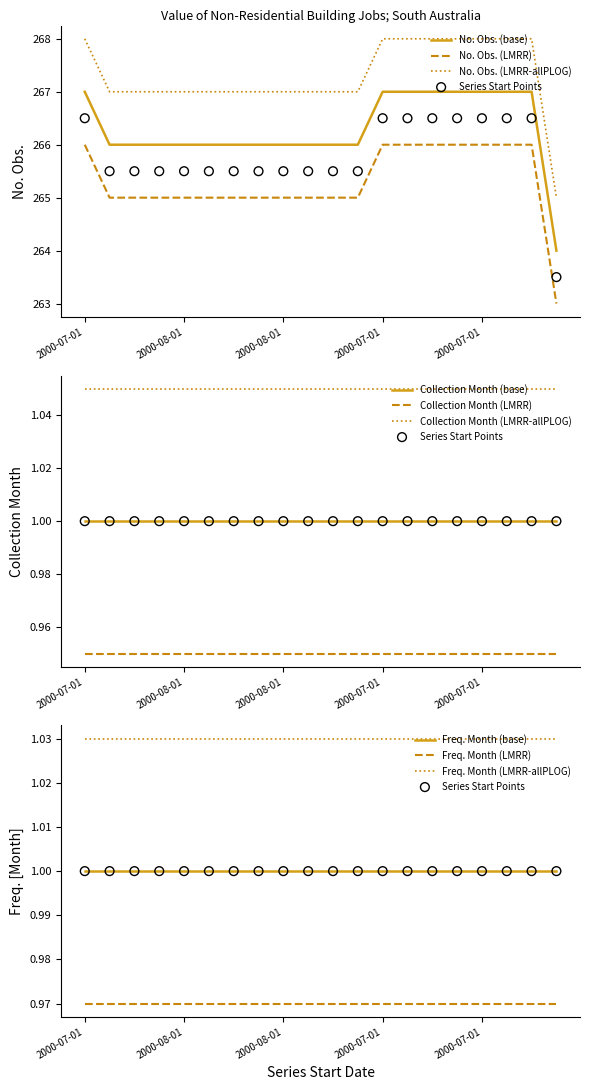

At which category is the sum across all series the highest?

2000-07-01